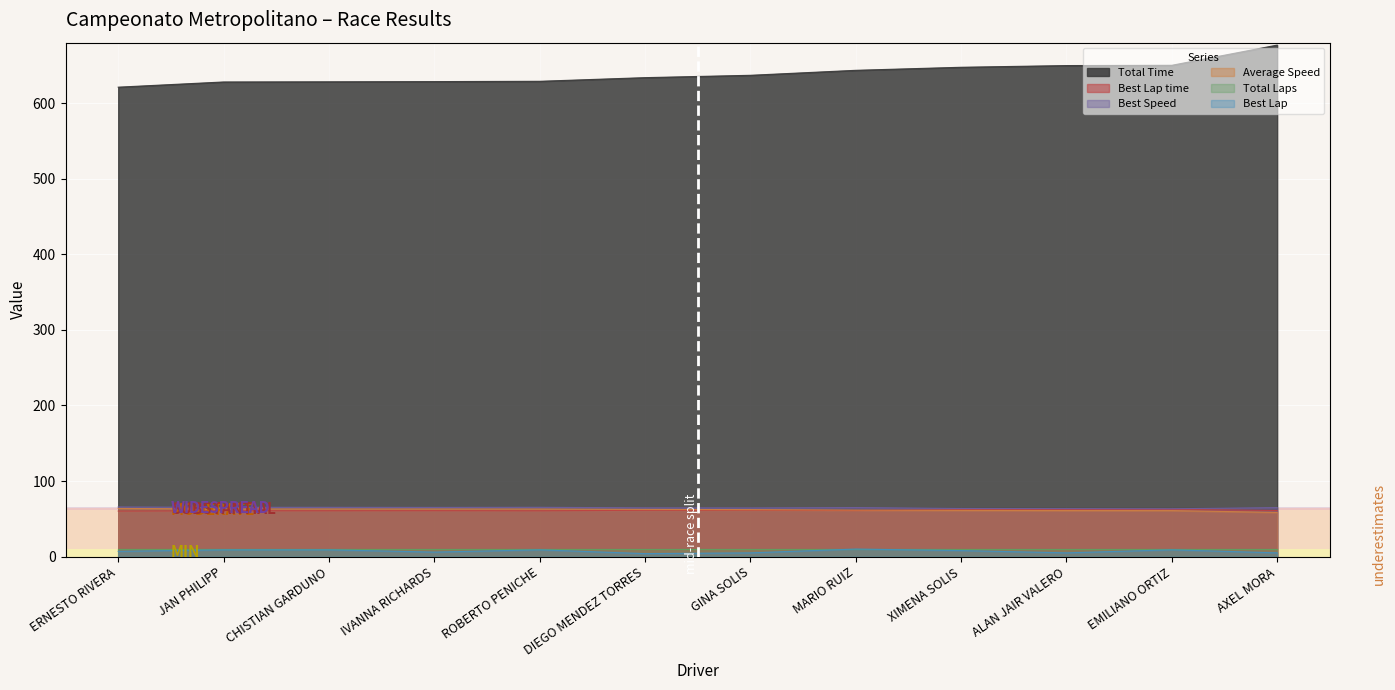

True or false: Best Speed and Best Lap intersect in this chart.

False